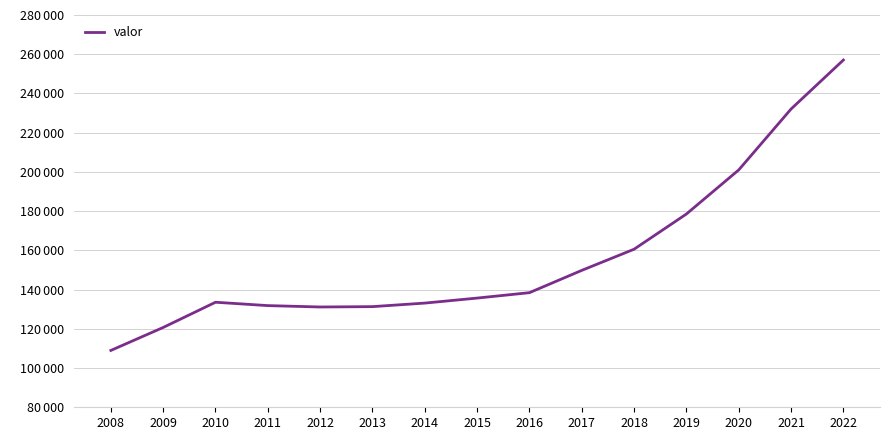

The chart shows a value of 131838 at 2011. True or false?

True